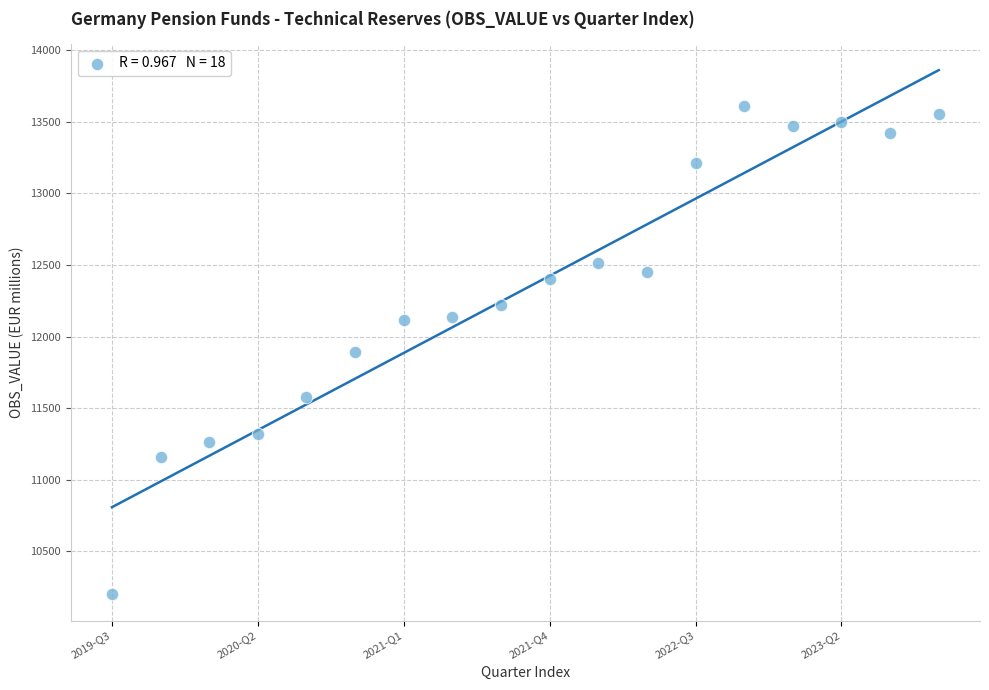

What is the range of Y values (max minus min)?

3416